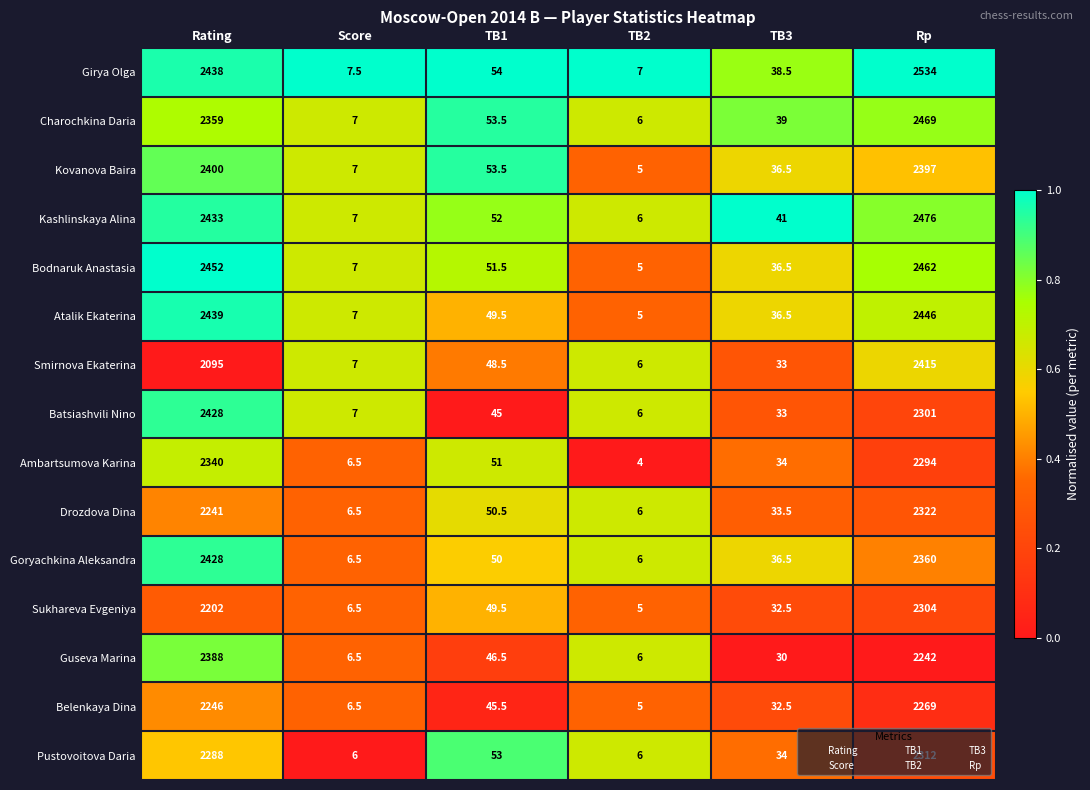

Which series has the largest range (max minus min)?

Girya Olga